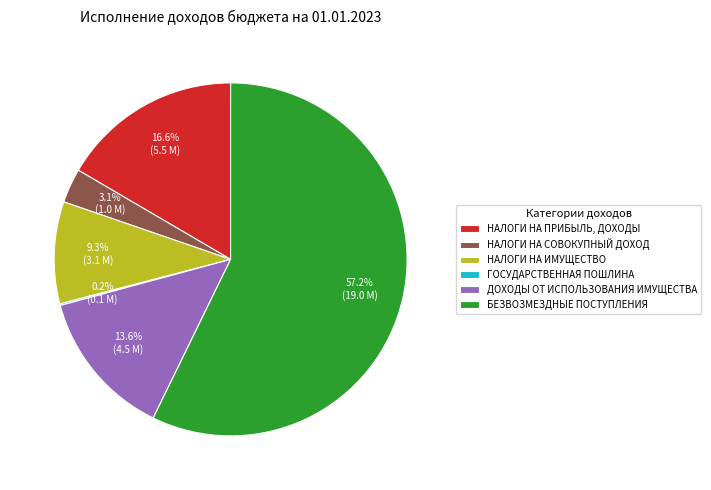

What percentage is the ДОХОДЫ ОТ ИСПОЛЬЗОВАНИЯ ИМУЩЕСТВА slice, to the nearest percent?

14%